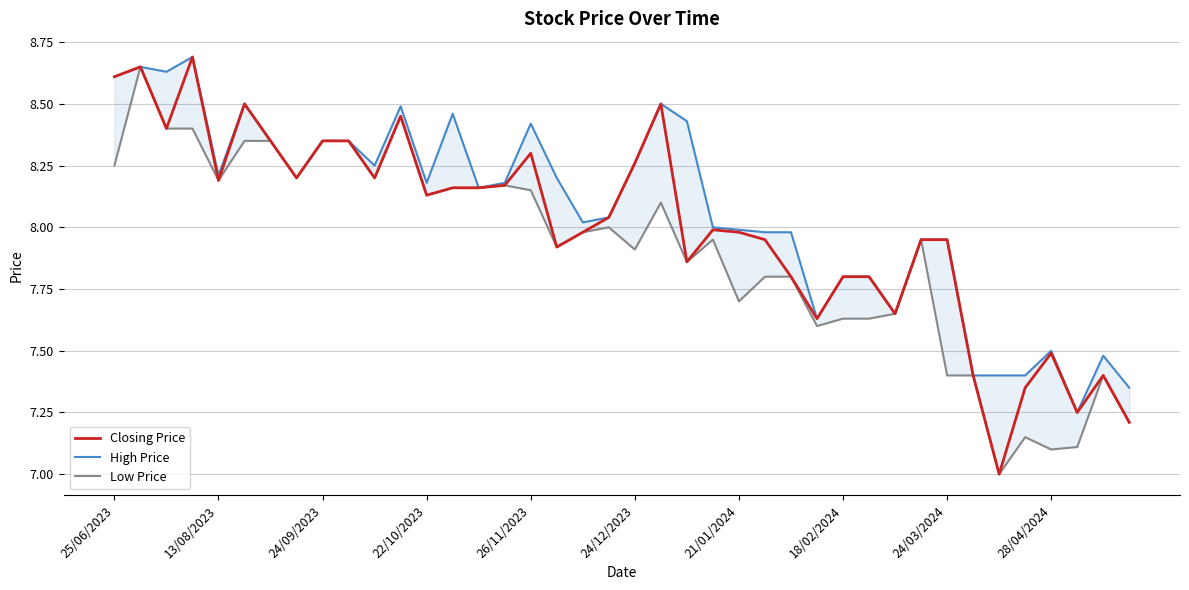

True or false: Low Price and Closing Price intersect in this chart.

False